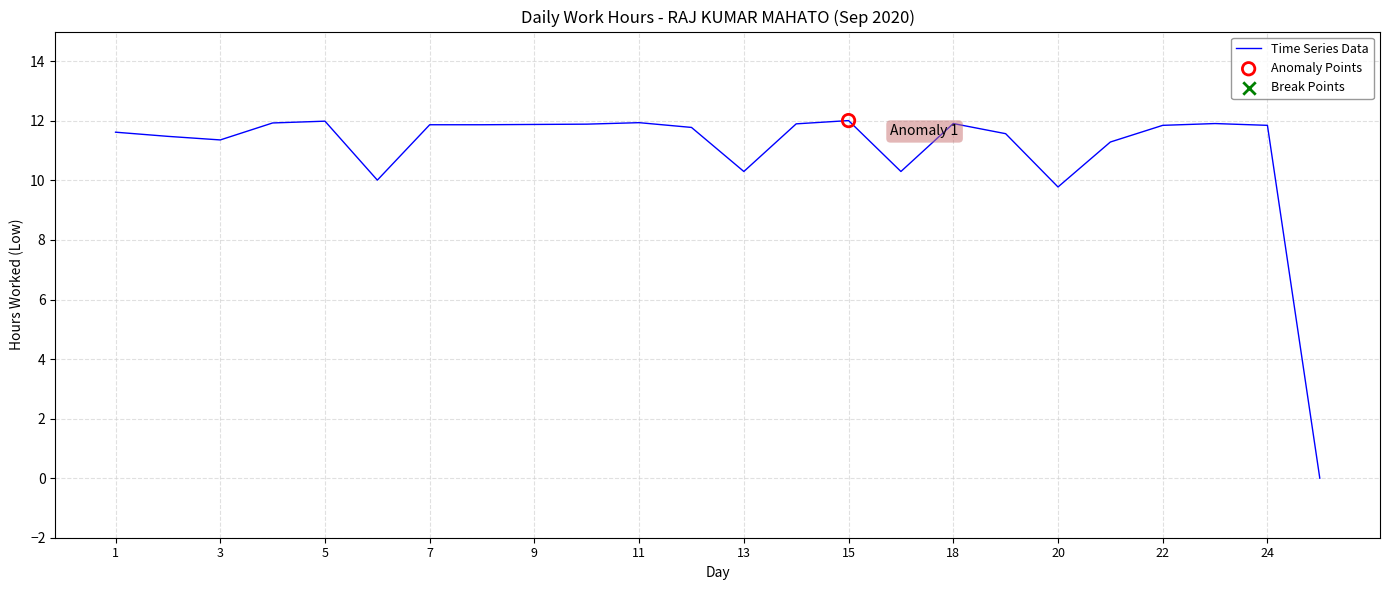

What is the greatest value displayed?

12.0